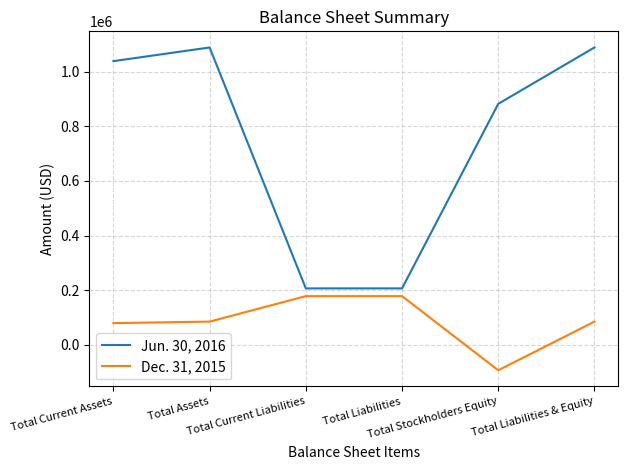

In Jun. 30, 2016, how many points are higher than both neighbors (excluding endpoints)?

1